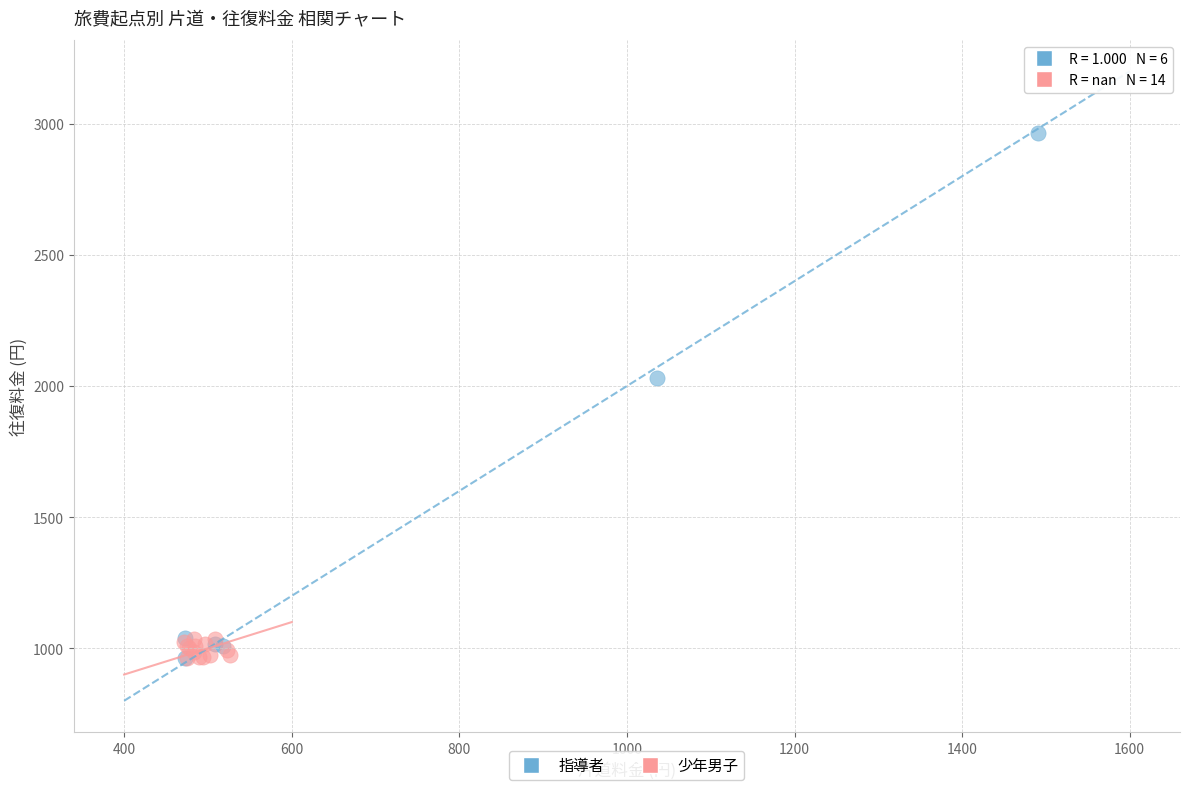

Which series reaches the maximum Y coordinate?

指導者